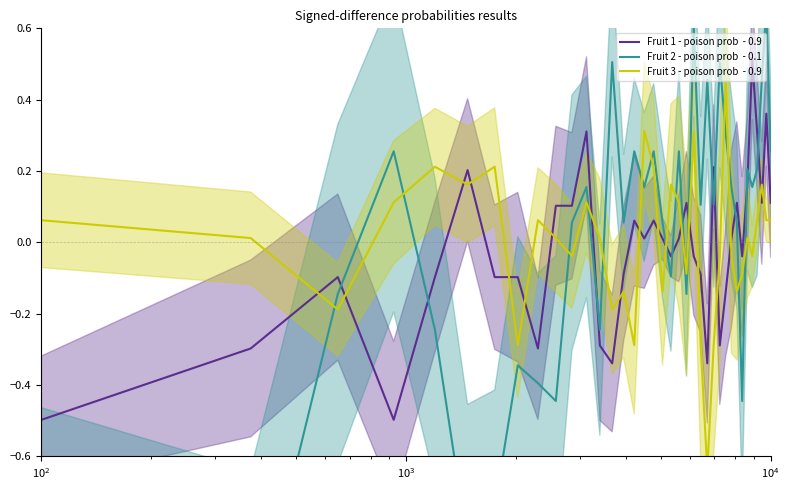

How many values in the Fruit 1 - poison prob  - 0.9 series are below 0?

18